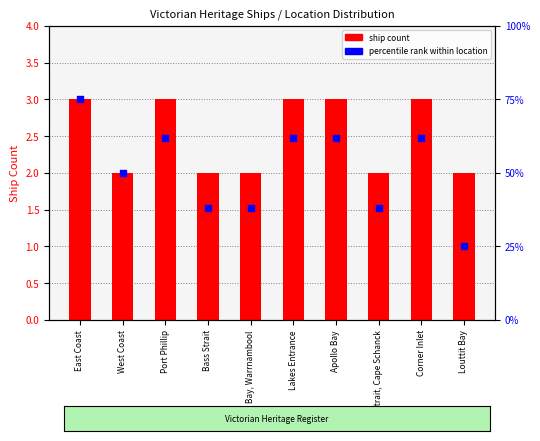

At how many categories does at least one series exceed 64?

1